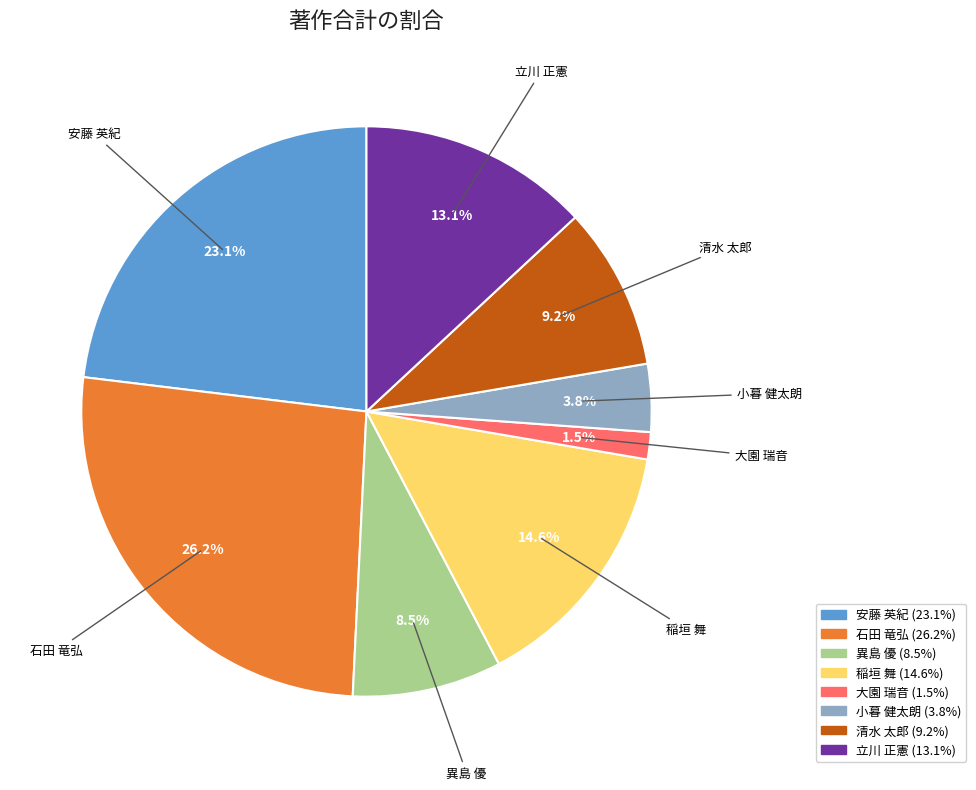

What is the smallest slice in the pie chart?

大園 瑞音